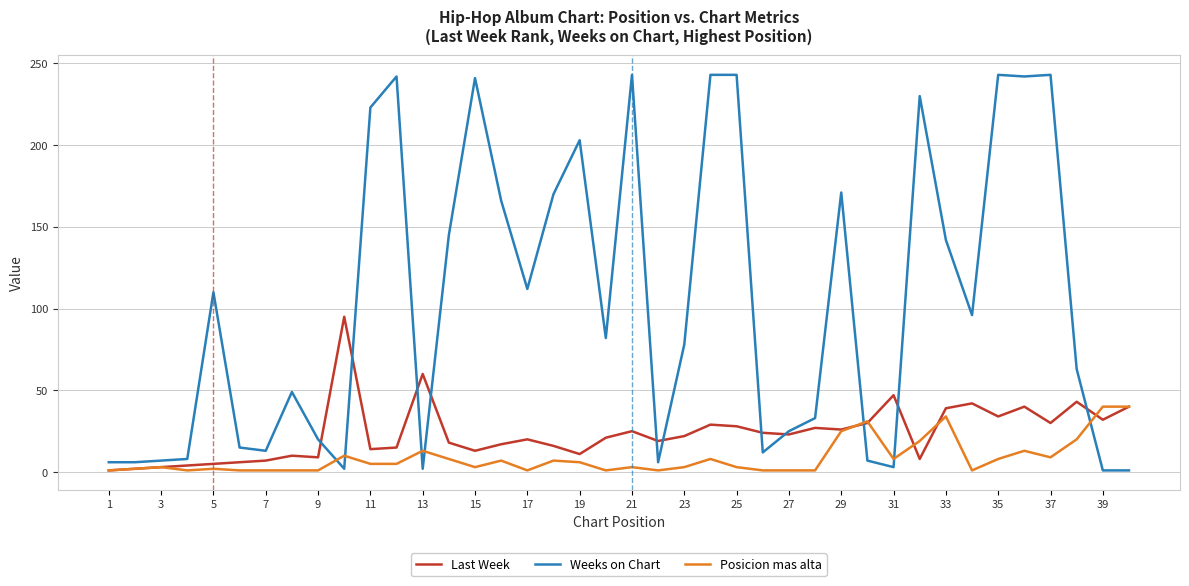

Which series has the widest spread of values?

Weeks on Chart